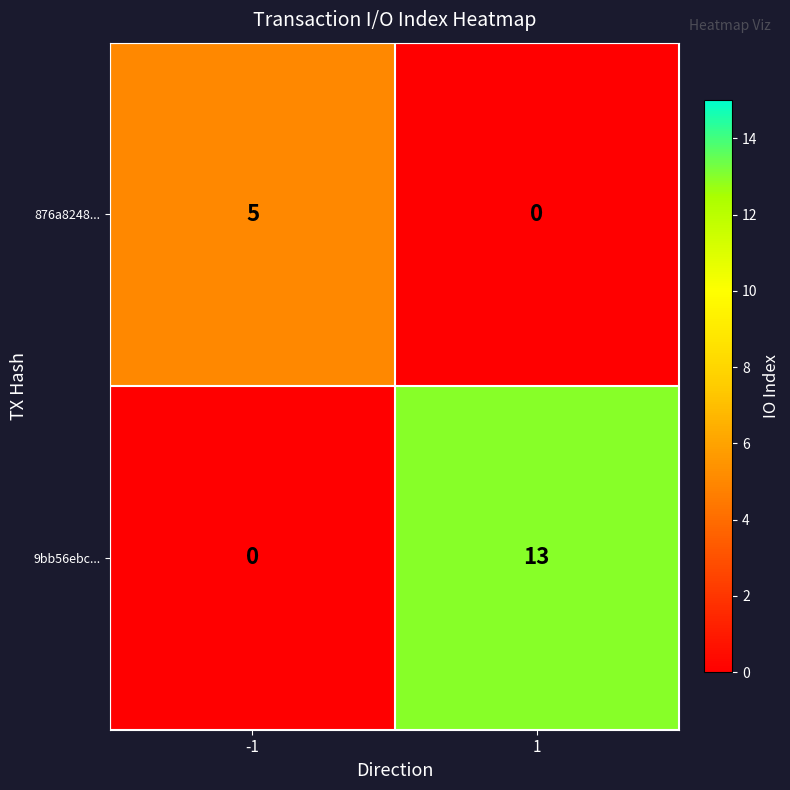

Which series has the largest total across all categories?

9bb56ebc...